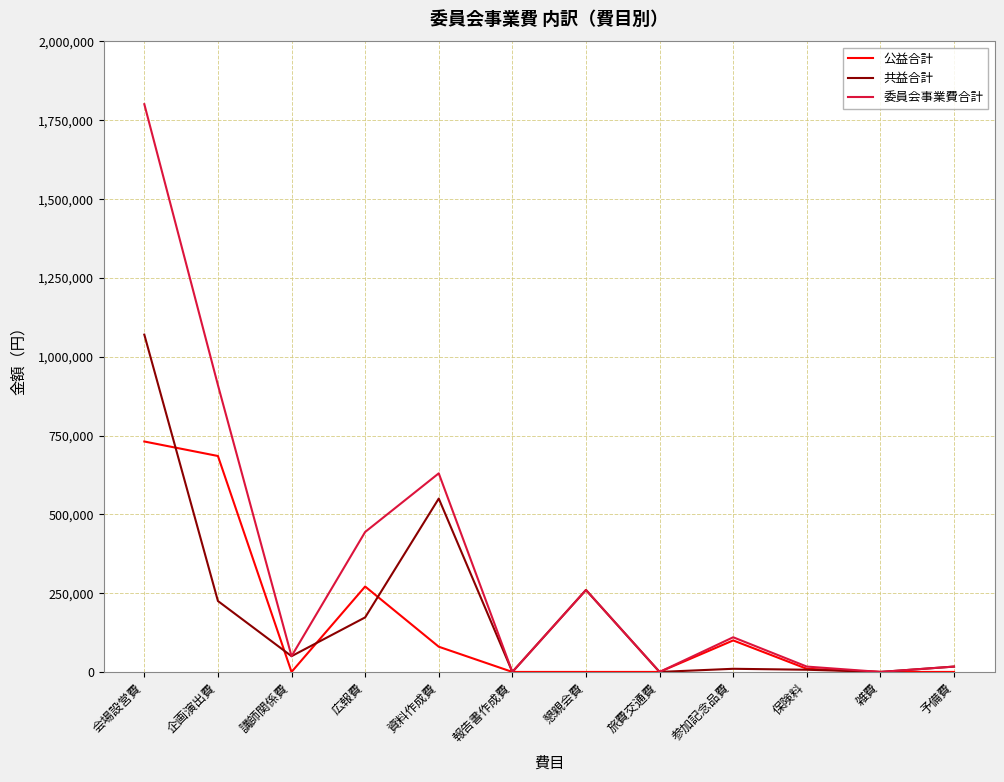

At which category is the sum across all series the highest?

会場設営費